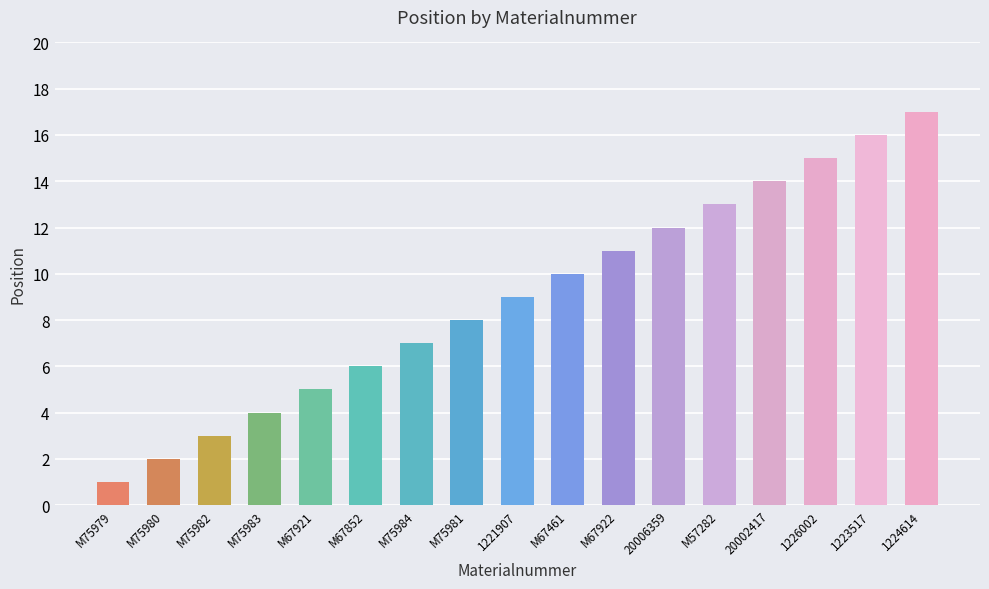

Between 1223517 and 20006359, which is larger?

1223517